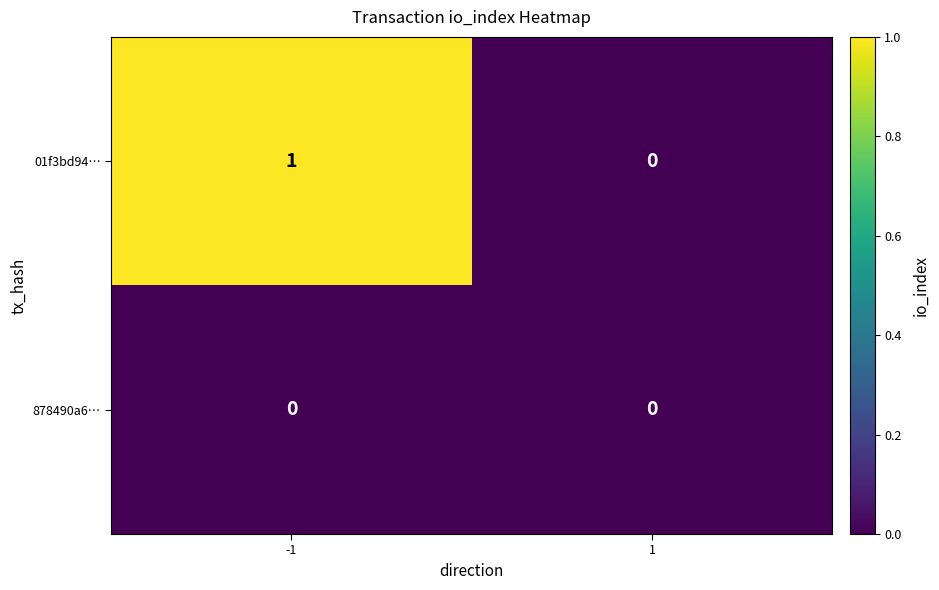

Is it true that 878490a6… equals 0 at 1?

True